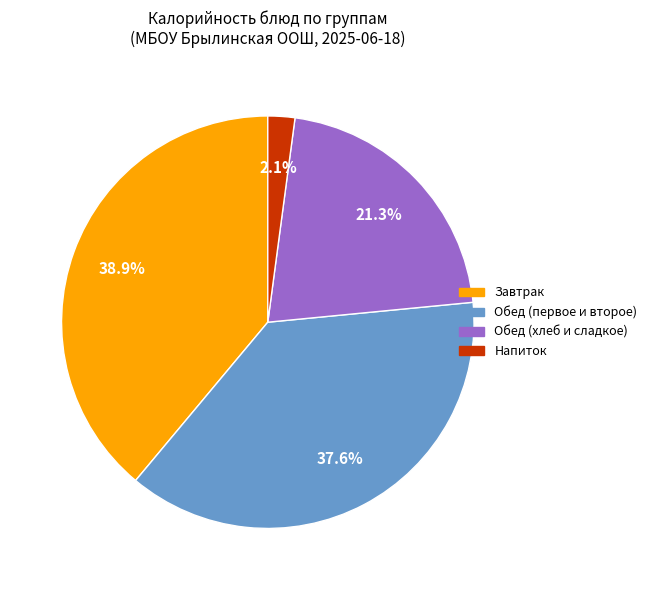

Do Напиток and Обед (первое и второе) together represent more than half of the pie?

No